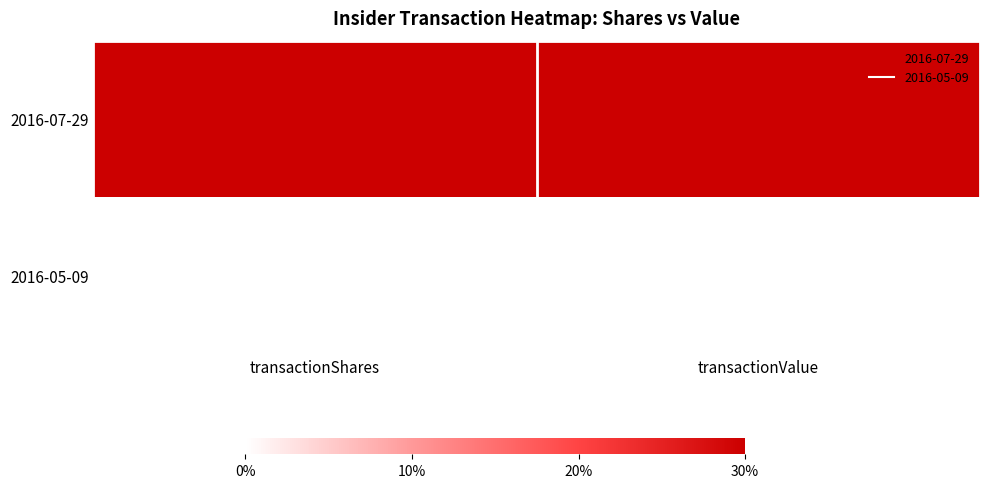

Which series has the largest total across all categories?

2016-07-29